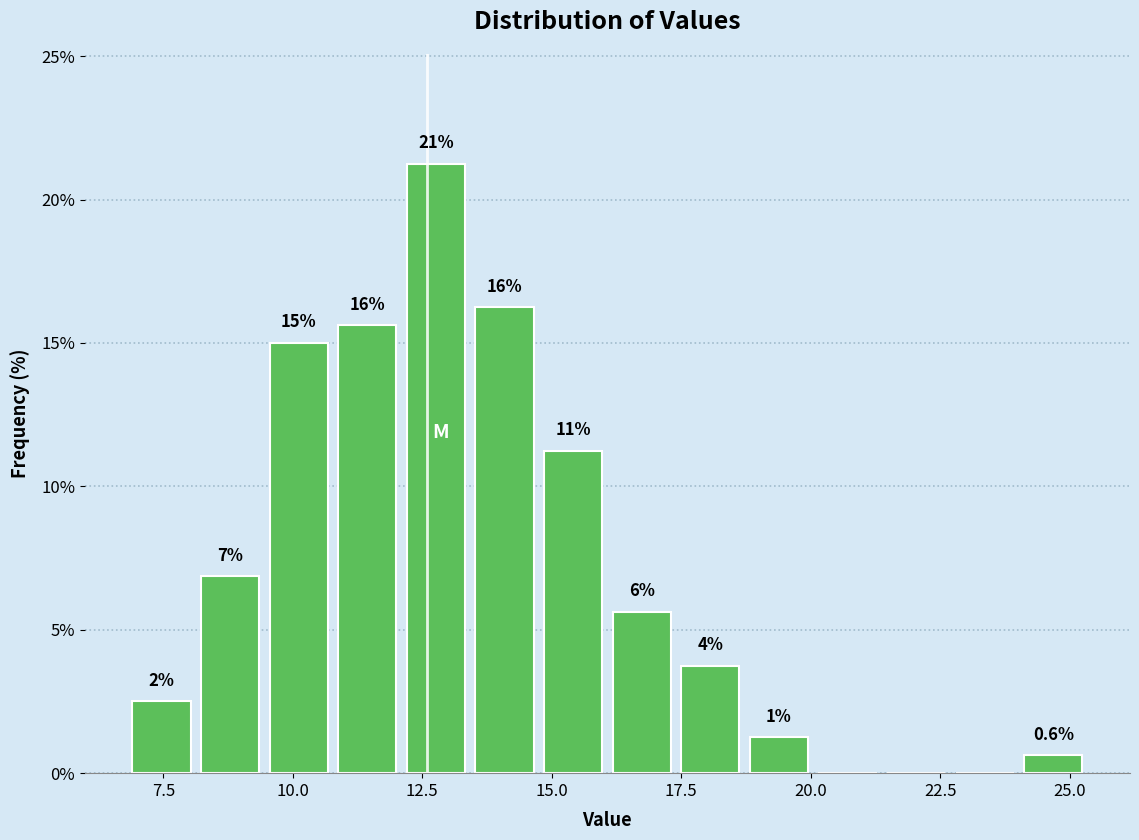

Read against the x-axis, roughly where is the centre of the tallest bar?

13.0